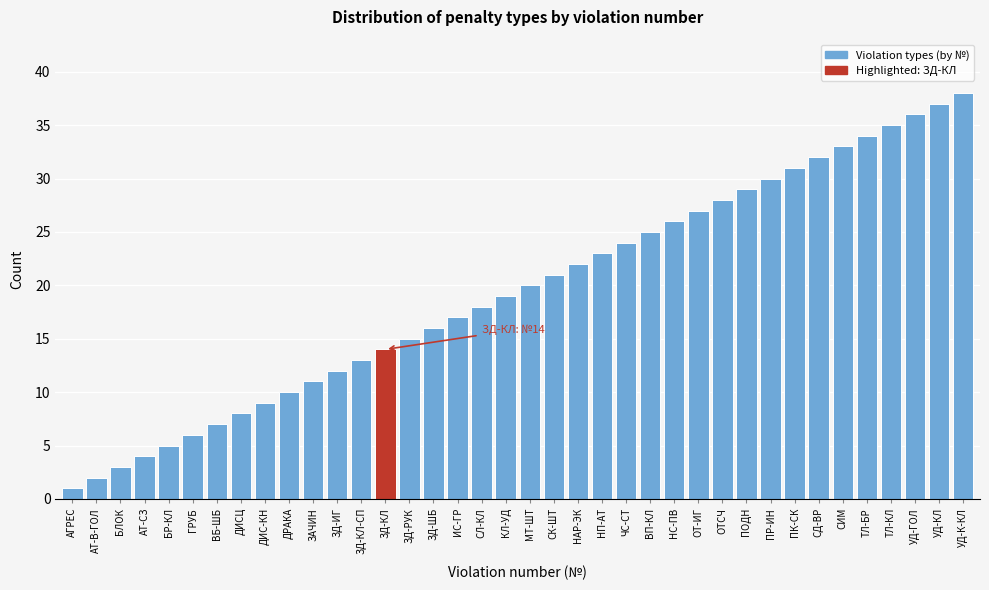

The chart shows a value of 21 at ТЛ-БР. True or false?

False